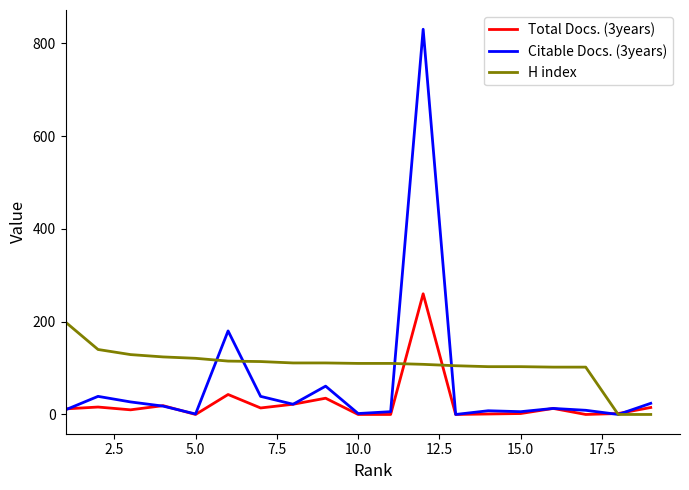

Rank the series by their average value, from lowest to highest.

Total Docs. (3years), Citable Docs. (3years), H index